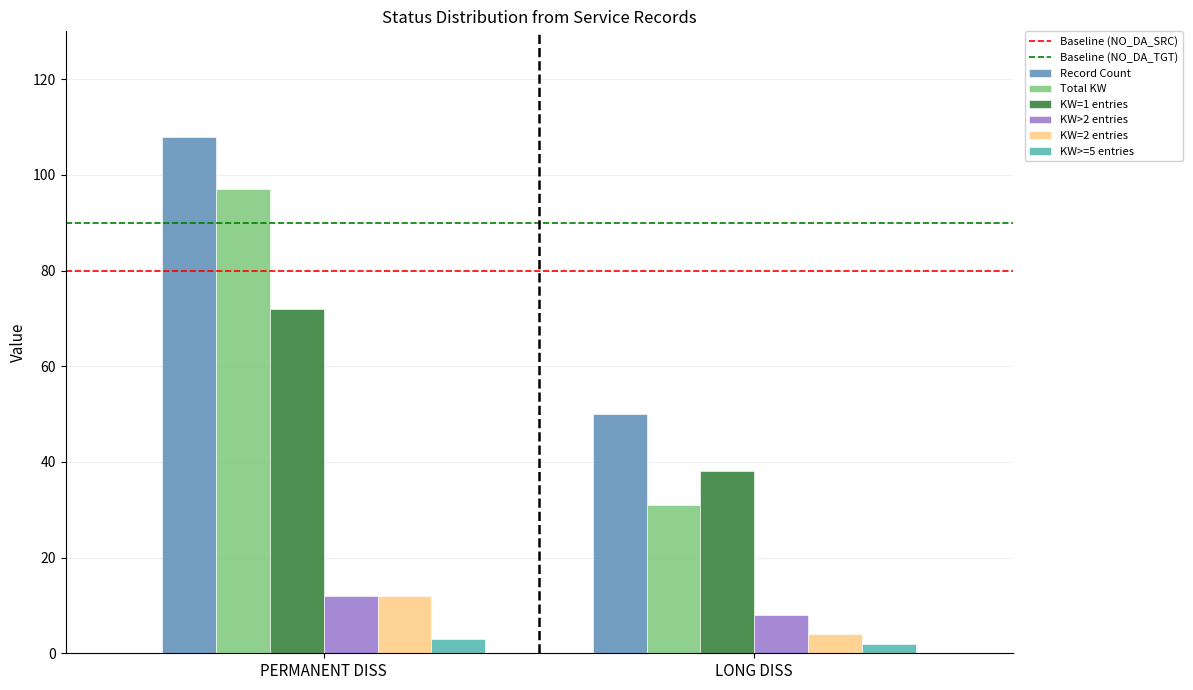

Reading left to right, extract all data points from this chart.

Record Count: PERMANENT DISS=108	LONG DISS=50
Total KW: PERMANENT DISS=97	LONG DISS=31
KW=1 entries: PERMANENT DISS=72	LONG DISS=38
KW>2 entries: PERMANENT DISS=12	LONG DISS=8
KW=2 entries: PERMANENT DISS=12	LONG DISS=4
KW>=5 entries: PERMANENT DISS=3	LONG DISS=2